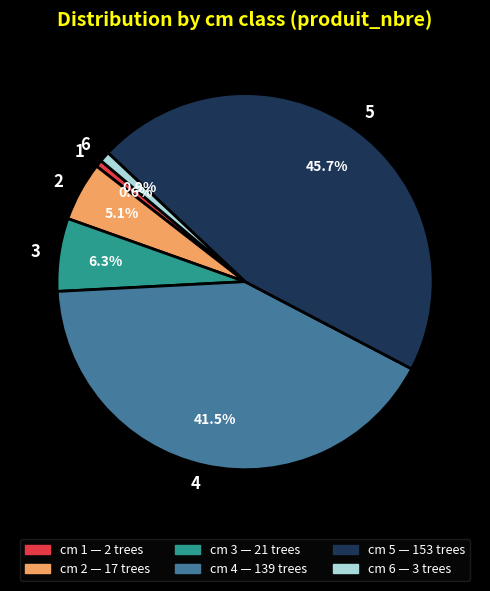

How many slices are in this pie chart?

6